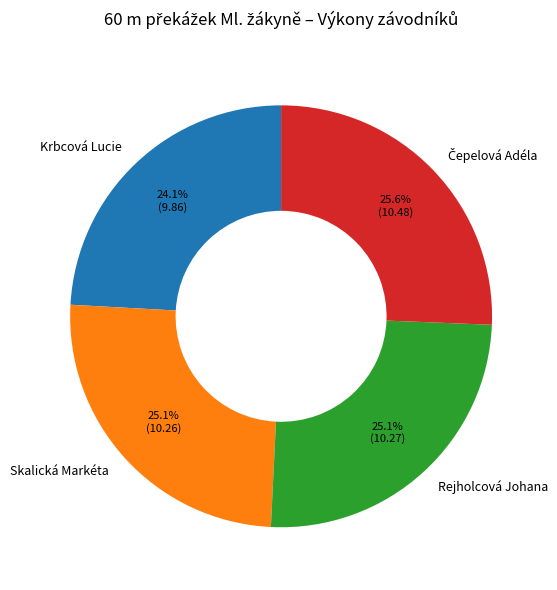

Between Skalická Markéta and Krbcová Lucie, which is larger?

Skalická Markéta